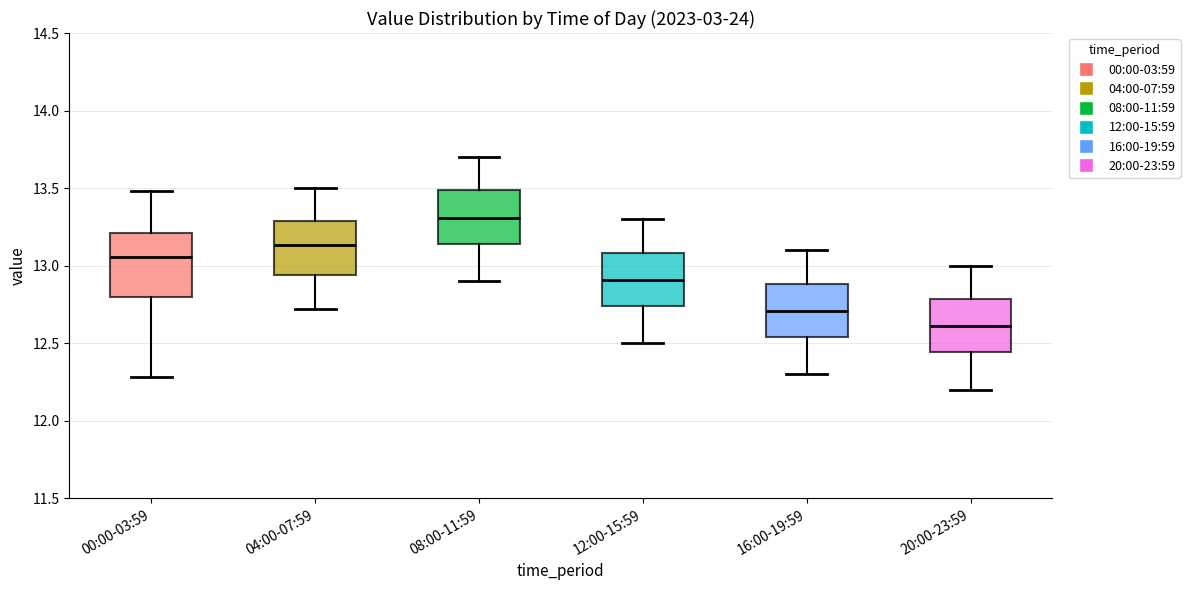

Which box has the highest median line?

08:00-11:59